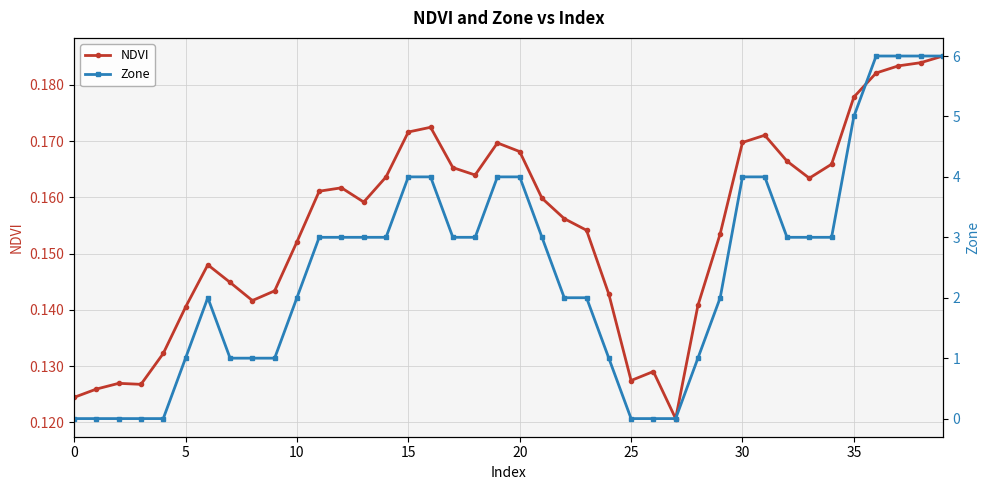

Where is NDVI nearest to the value 0?

27